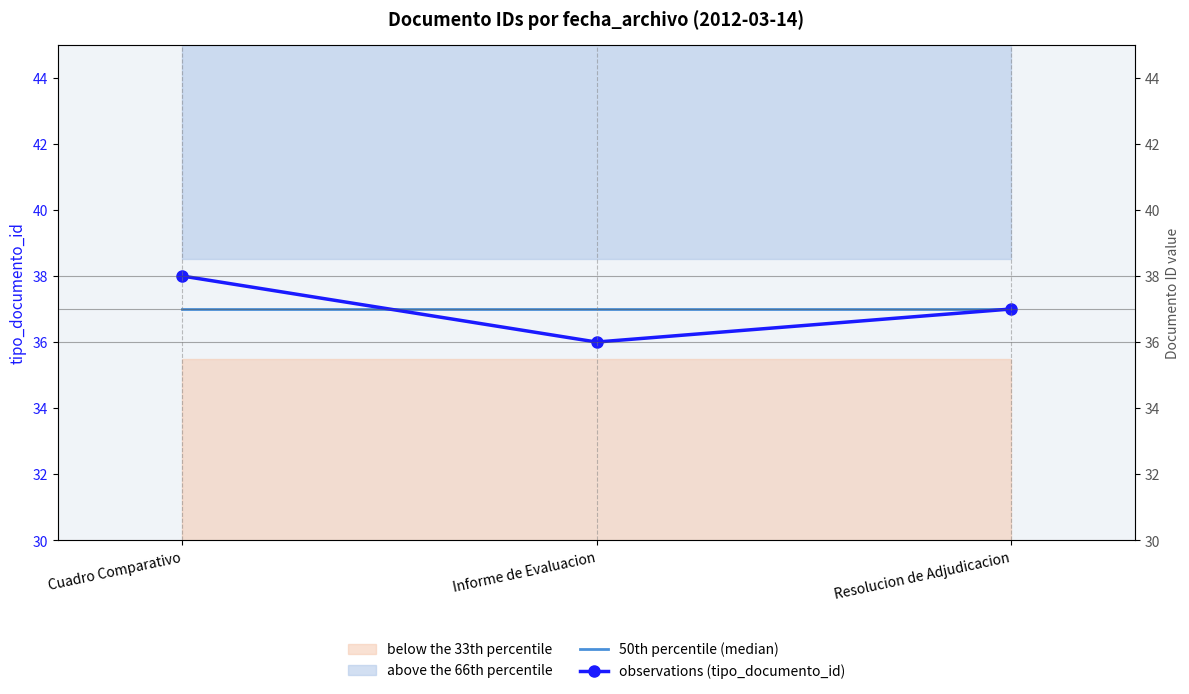

At which label does observations (tipo_documento_id) first exceed 37?

Cuadro Comparativo